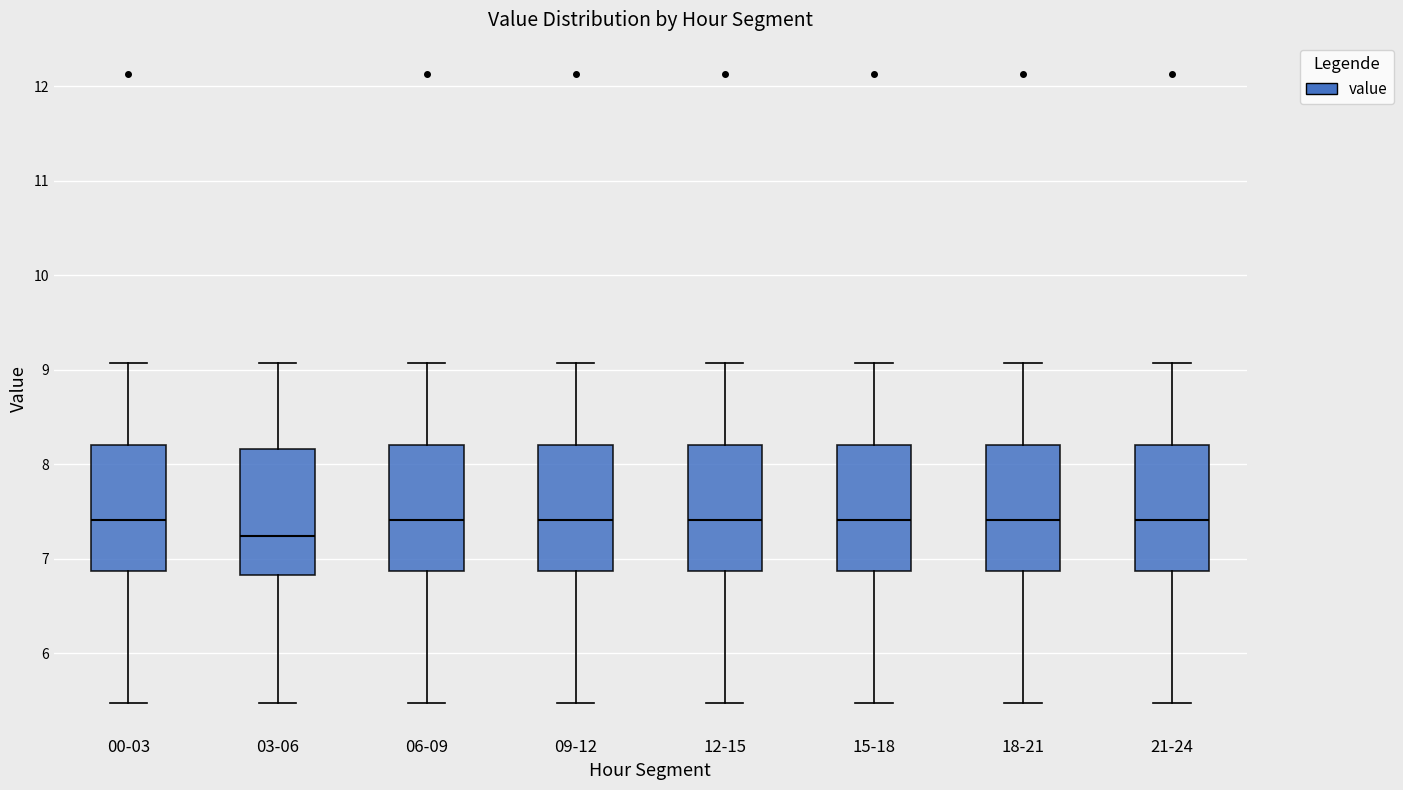

Reading left to right, read every box against the y-axis: the position of its median line, the range the box covers, and the ends of its whiskers. The values are not printed on the chart, so give them approximately, as read against the axis.

00-03: median 7.4, box 6.9 to 8.2, whiskers 5.5 to 9.1
03-06: median 7.2, box 6.8 to 8.2, whiskers 5.5 to 9.1
06-09: median 7.4, box 6.9 to 8.2, whiskers 5.5 to 9.1
09-12: median 7.4, box 6.9 to 8.2, whiskers 5.5 to 9.1
12-15: median 7.4, box 6.9 to 8.2, whiskers 5.5 to 9.1
15-18: median 7.4, box 6.9 to 8.2, whiskers 5.5 to 9.1
18-21: median 7.4, box 6.9 to 8.2, whiskers 5.5 to 9.1
21-24: median 7.4, box 6.9 to 8.2, whiskers 5.5 to 9.1